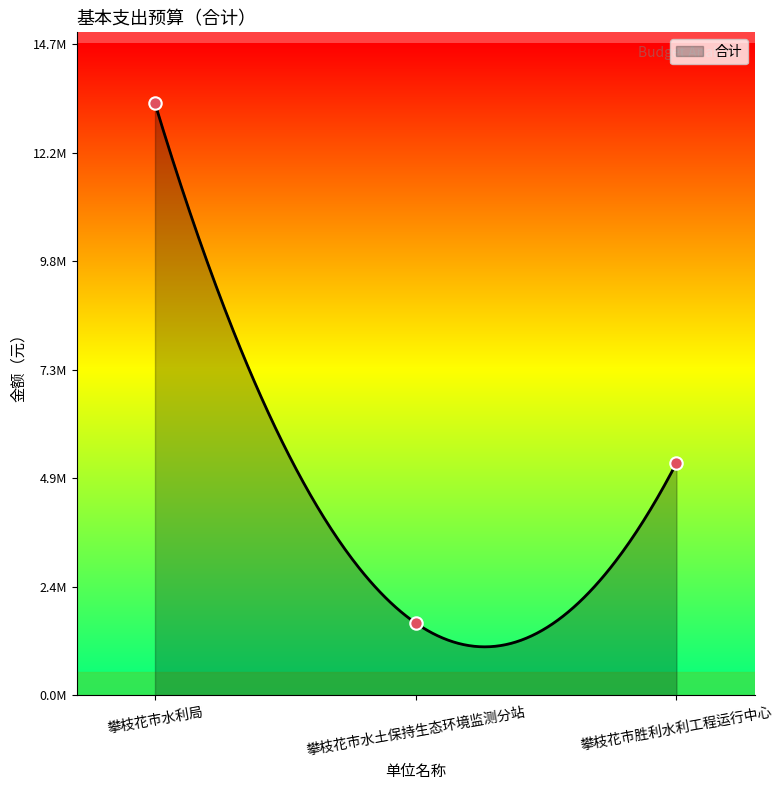

Approximately how many times larger is the value at 攀枝花市胜利水利工程运行中心 compared to 攀枝花市水利局?

0.4